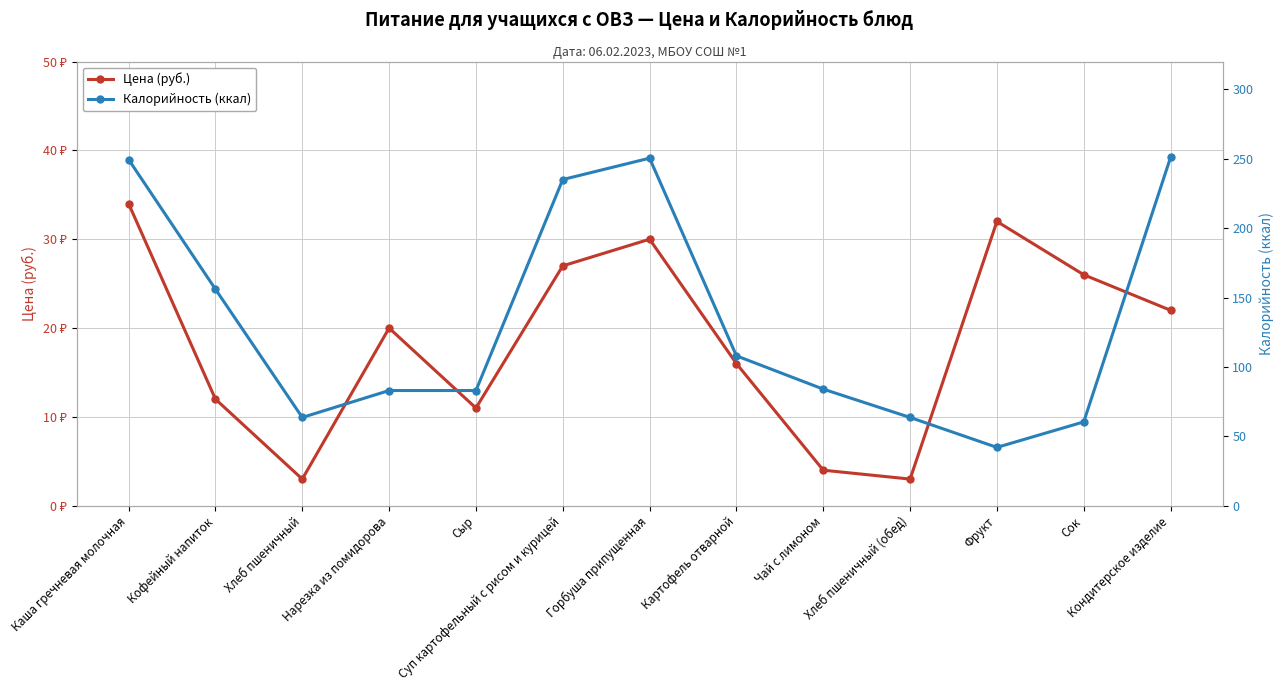

Which series changed the most between Картофель отварной and Чай с лимоном?

Калорийность (ккал)